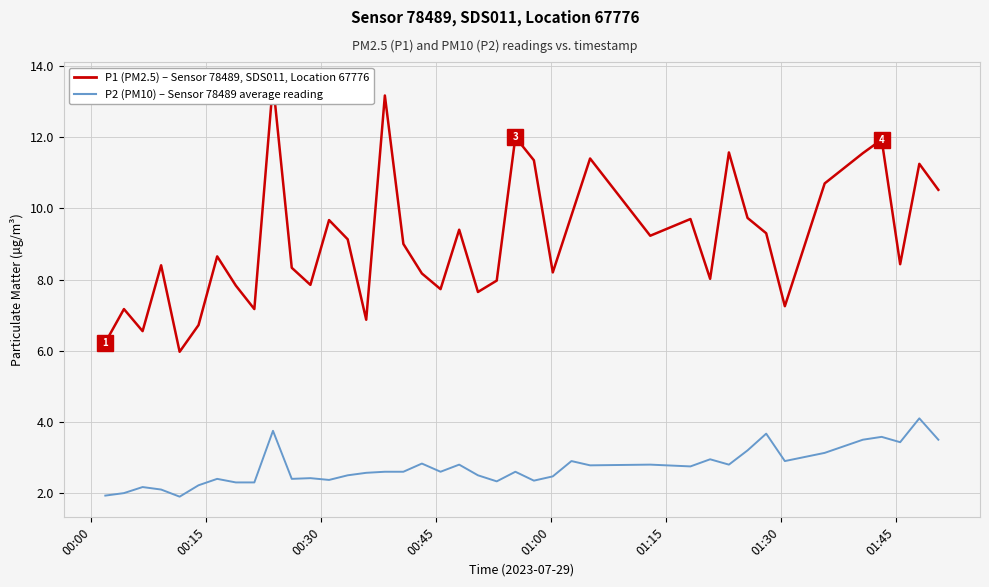

The P1 (PM2.5) – Sensor 78489, SDS011, Location 67776 series shows 14.4 at 17. True or false?

False